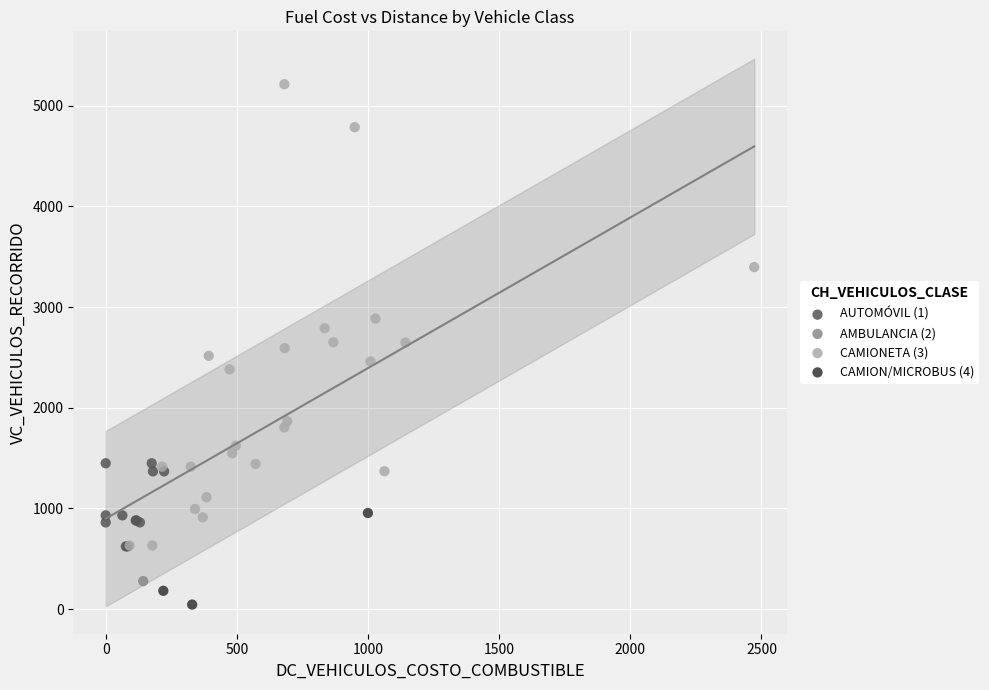

What are all the series names shown in the legend?

AUTOMÓVIL (1), AMBULANCIA (2), CAMIONETA (3), CAMION/MICROBUS (4)